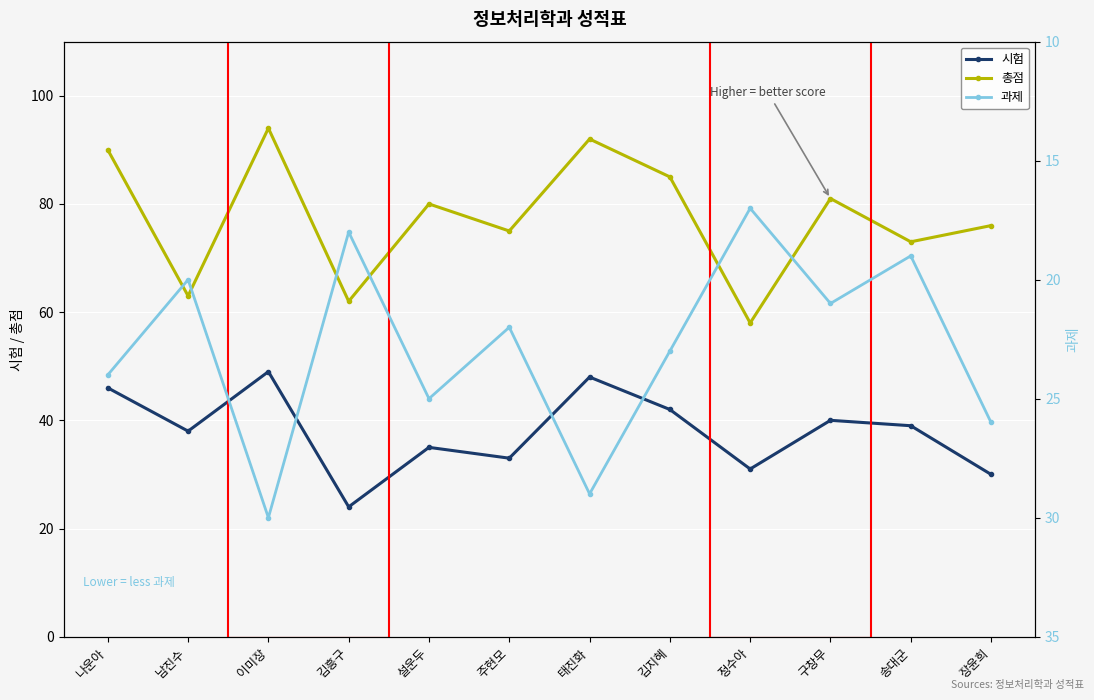

At which category does 총점 reach its first local valley?

남진수